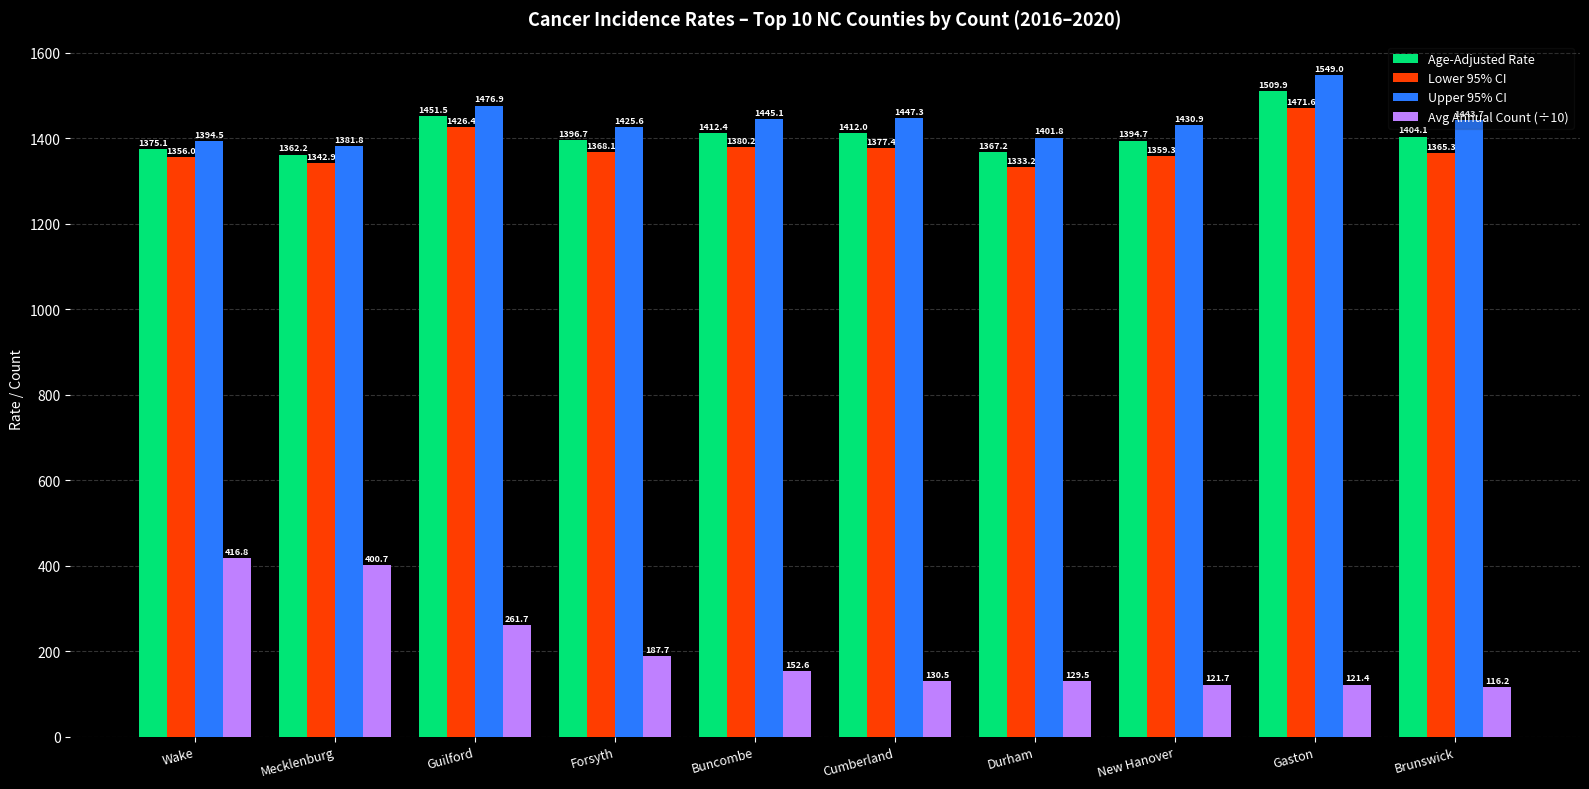

At how many categories does at least one series exceed 769?

10